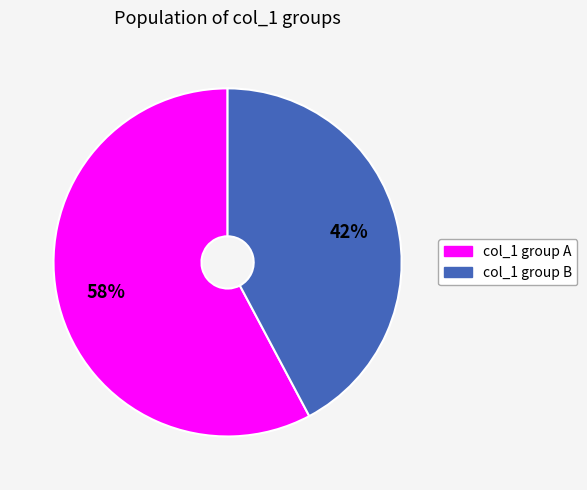

To the nearest percent, what is the average slice percentage?

50%